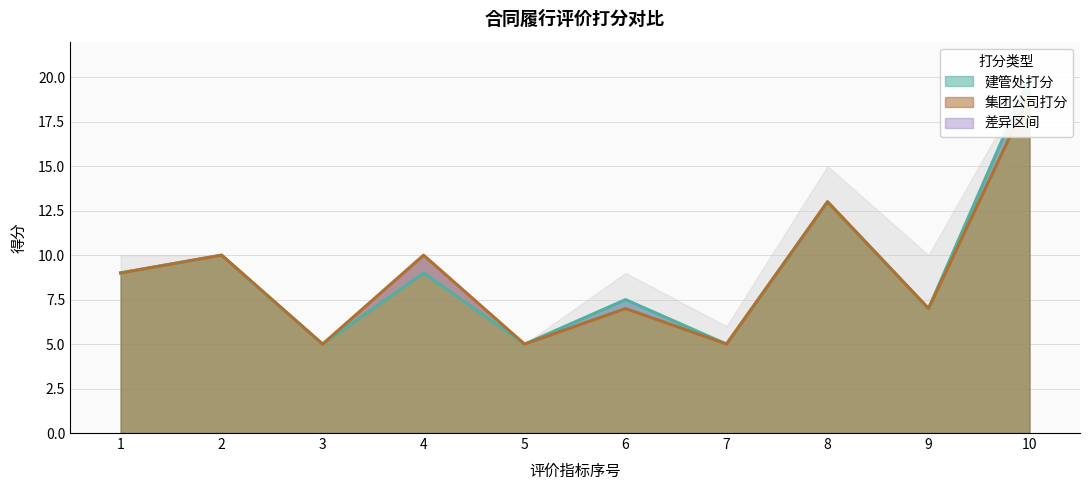

True or false: 集团公司打分 has more than 0 points higher than both neighbors.

True